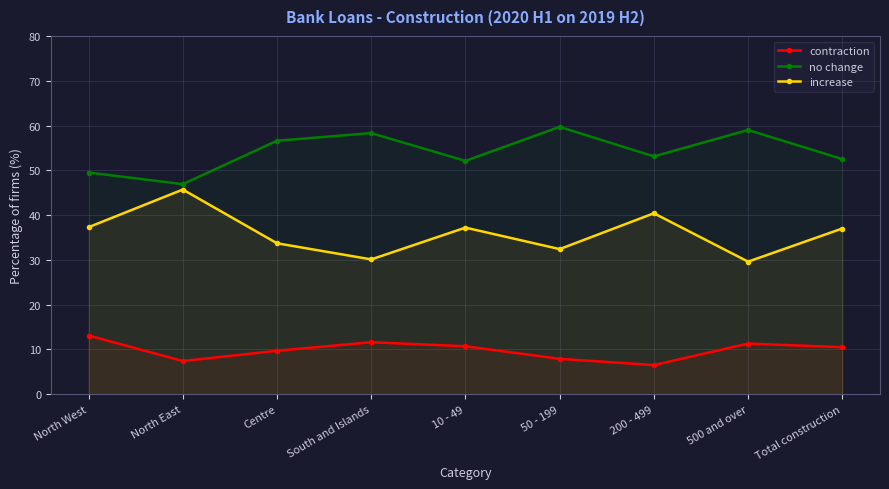

Does the chart have visible grid lines?

Yes